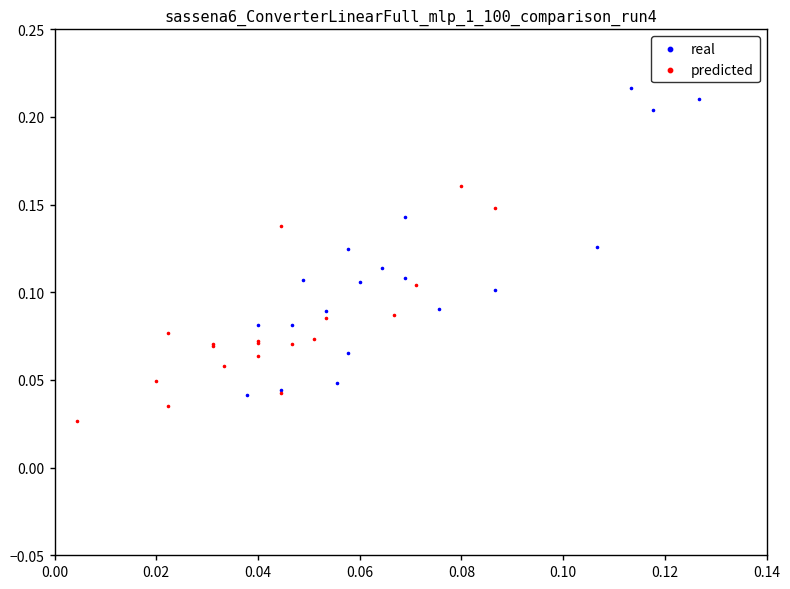

Which series has the largest Y range (max minus min)?

real